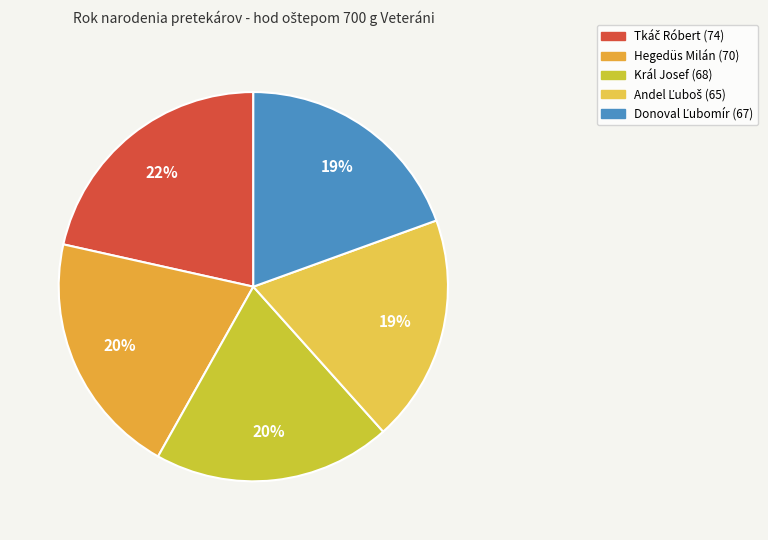

To the nearest percent, what percentage of the pie is Andel Ľuboš?

19%